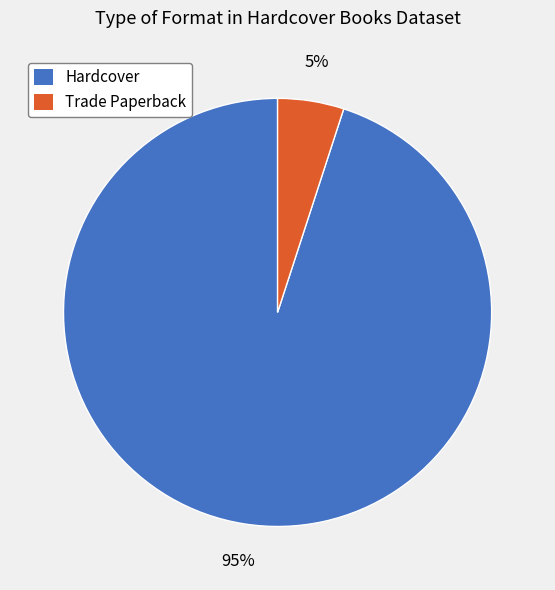

Is the sum of Trade Paperback and Hardcover greater than half?

Yes